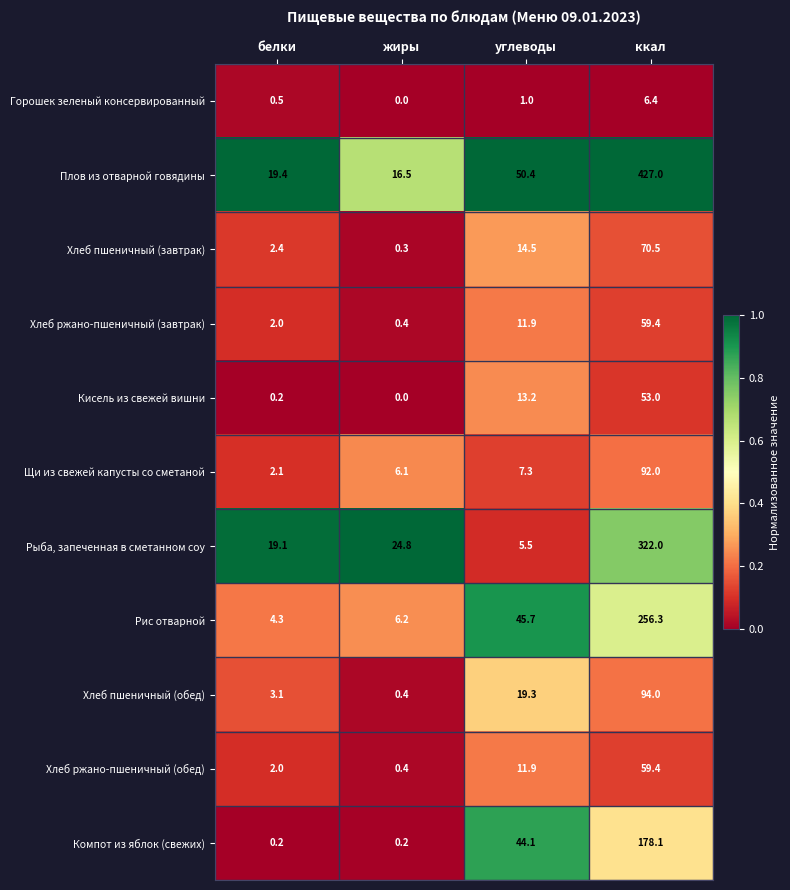

What is the sum of all Кисель из свежей вишни values?

66.4